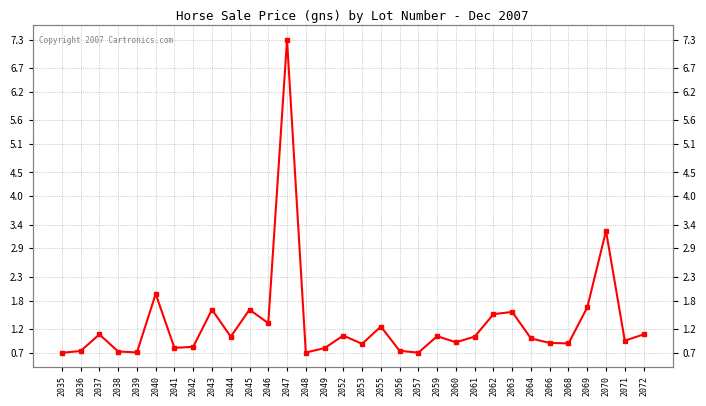

Reading right to left, list all the values displayed in this chart.

2072=1.1	2071=1.0	2070=3.3	2069=1.7	2068=0.9	2066=0.9	2064=1.0	2063=1.6	2062=1.5	2061=1.0	2060=0.9	2059=1.0	2057=0.7	2056=0.7	2055=1.3	2053=0.9	2052=1.1	2049=0.8	2048=0.7	2047=7.3	2046=1.3	2045=1.6	2044=1.0	2043=1.6	2042=0.8	2041=0.8	2040=1.9	2039=0.7	2038=0.7	2037=1.1	2036=0.7	2035=0.7